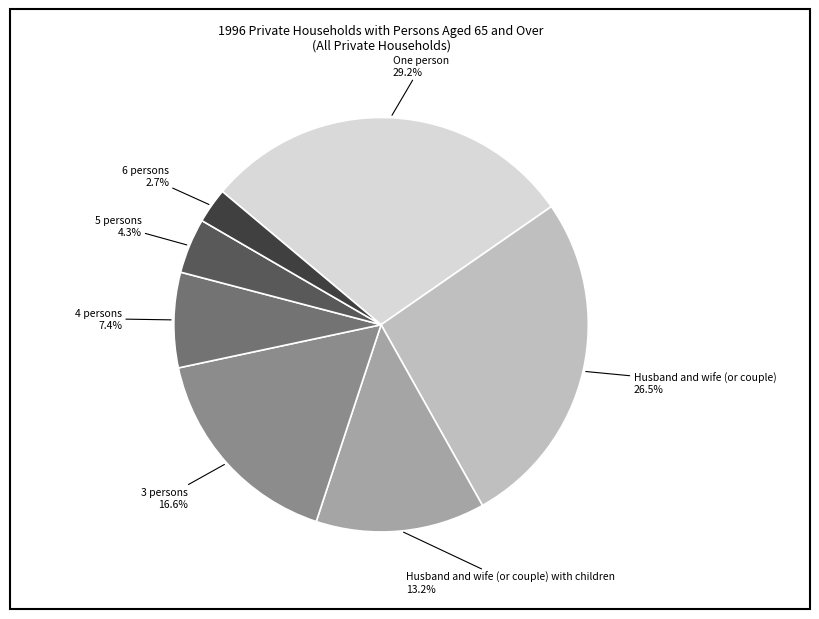

How many segments does this pie chart have?

7